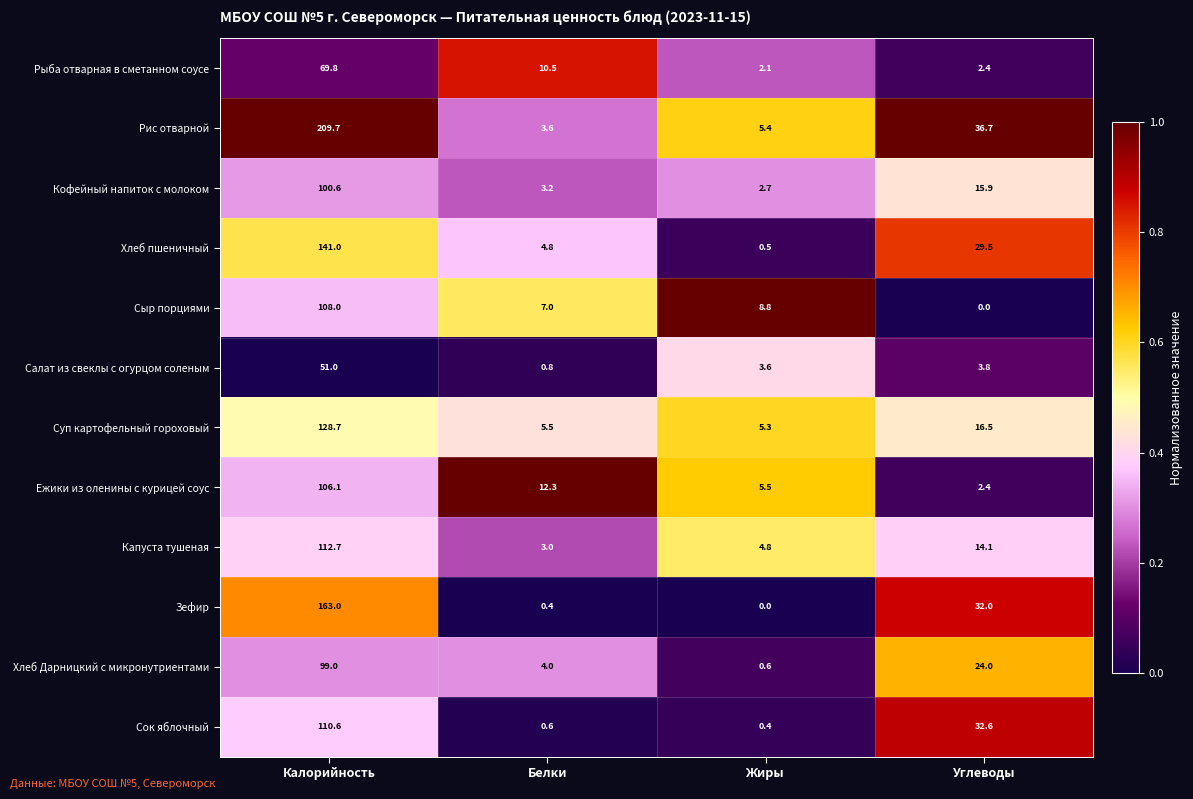

The Хлеб пшеничный series shows 141.0 at Калорийность. True or false?

True